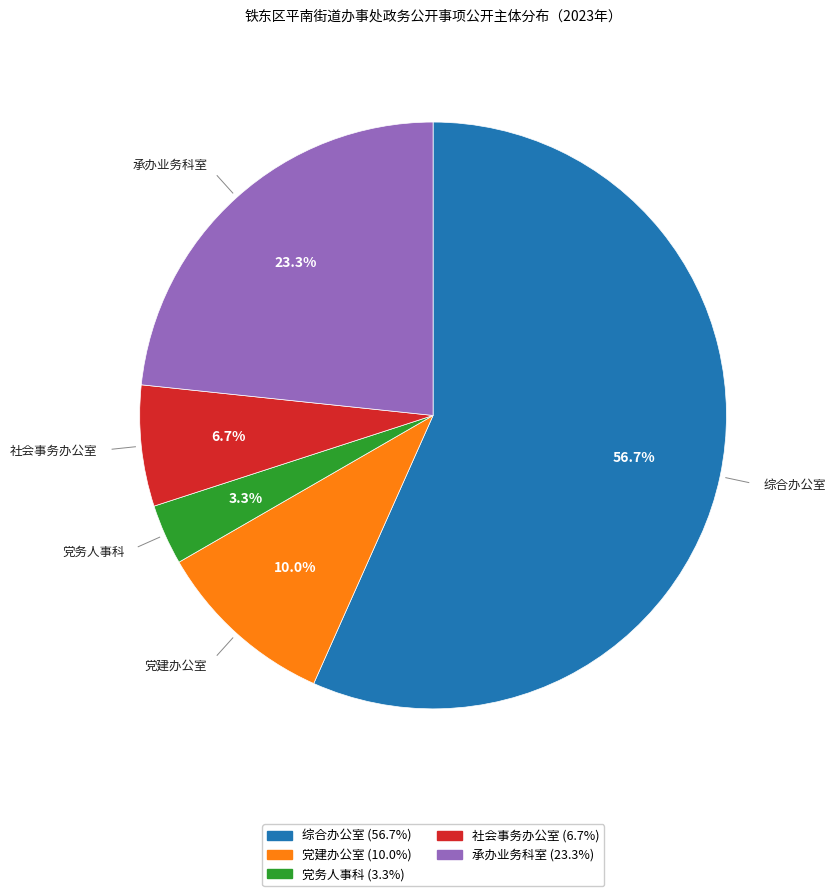

Does any single category account for the majority?

Yes